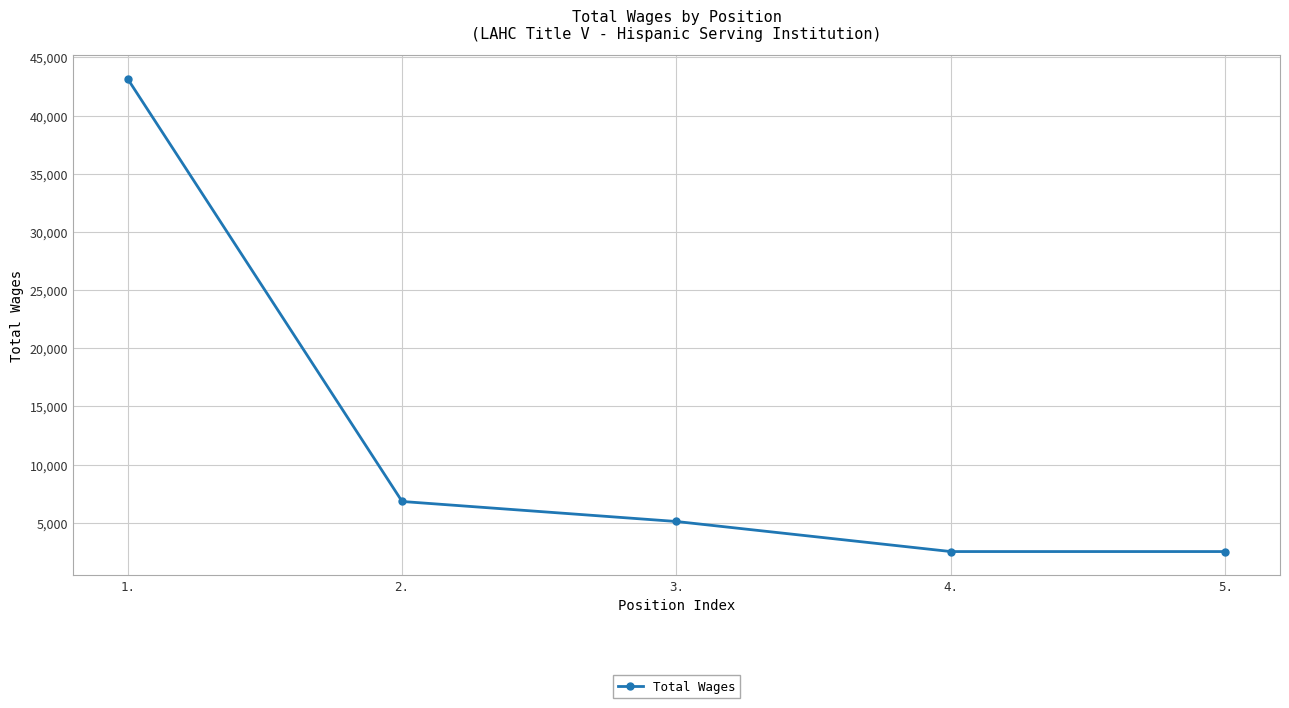

What value does the data have at 5., to the nearest 50?

2500